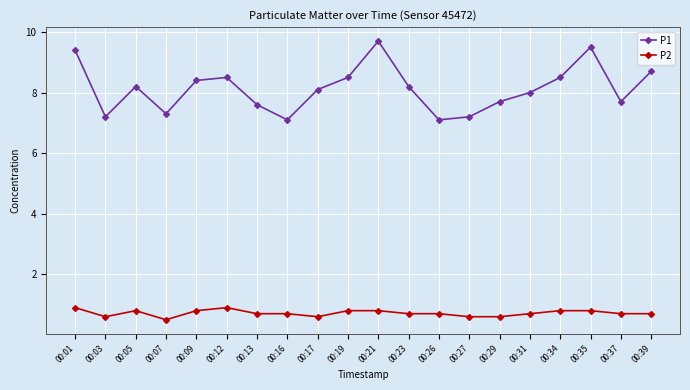

What is the total value across all series at 00:12?

9.4